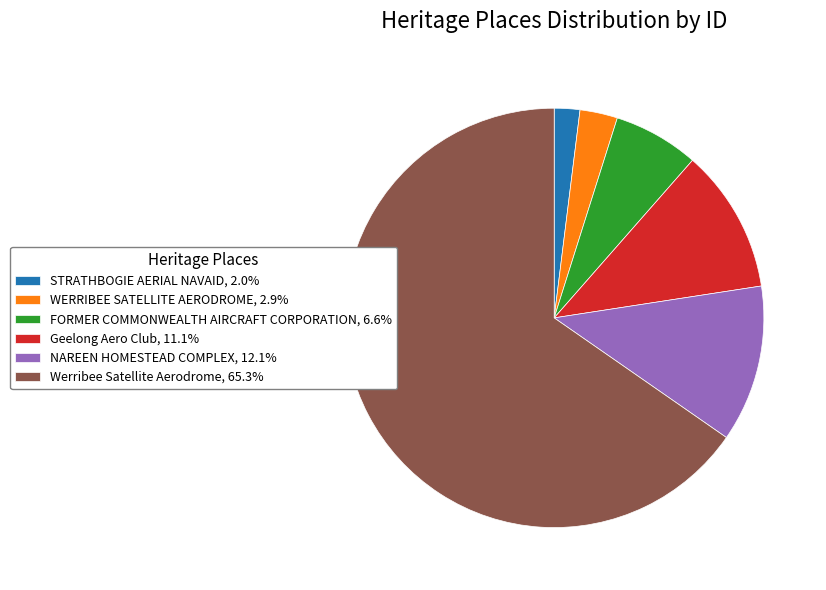

Is there any slice that represents more than half of the pie?

Yes